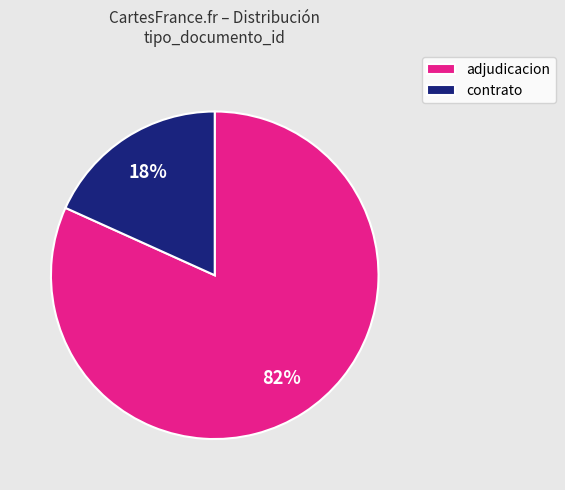

Rank the categories by value from highest to lowest.

adjudicacion, contrato